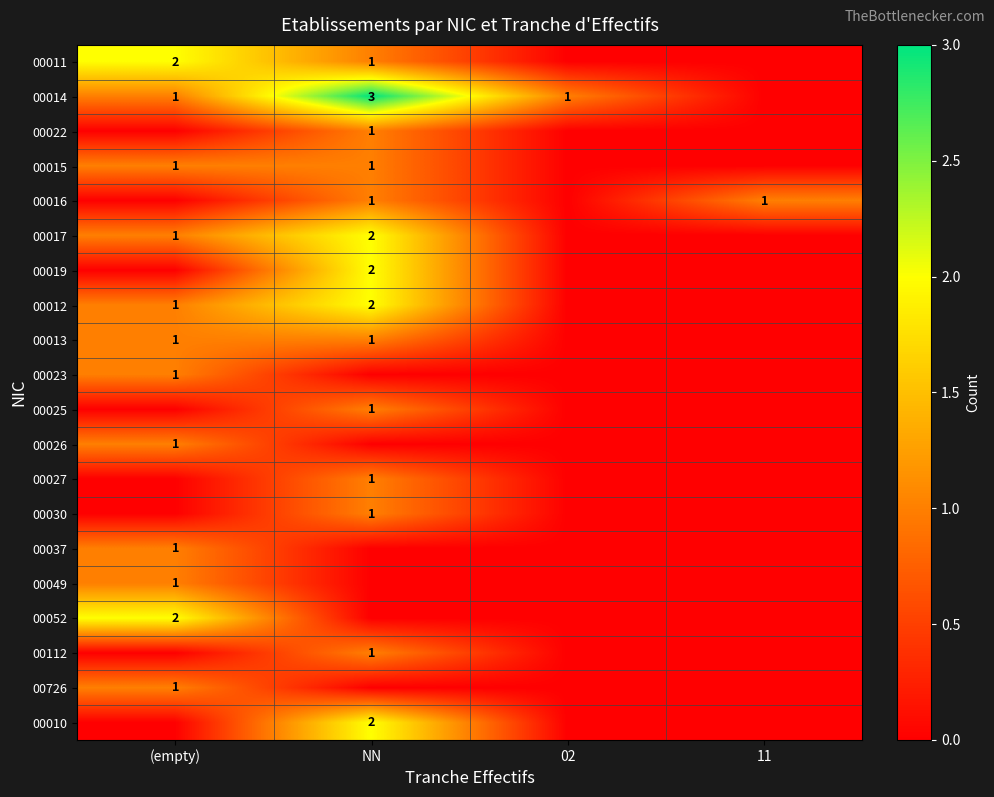

The 00025 series shows 1 at NN. True or false?

True